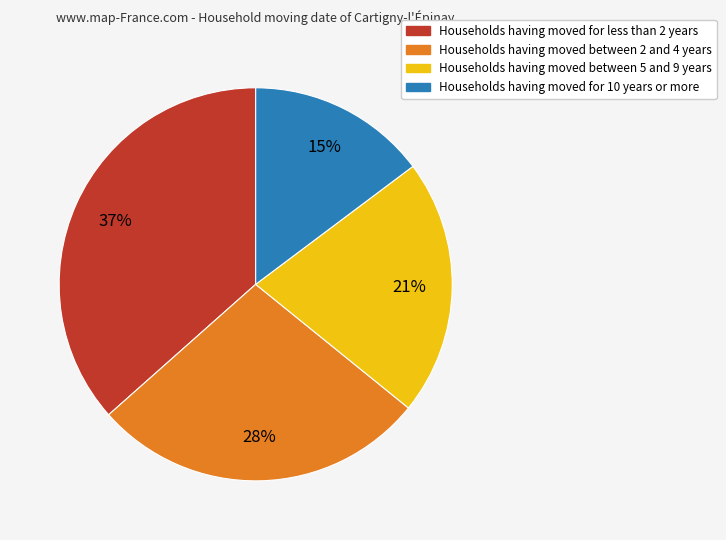

Is there a majority slice in this chart?

No